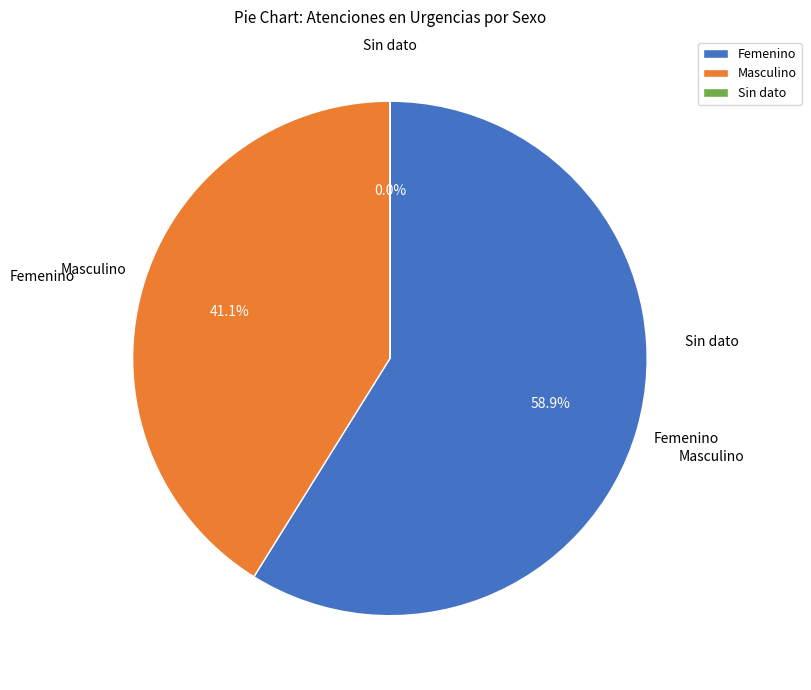

What percentage is the Femenino slice, to the nearest percent?

59%